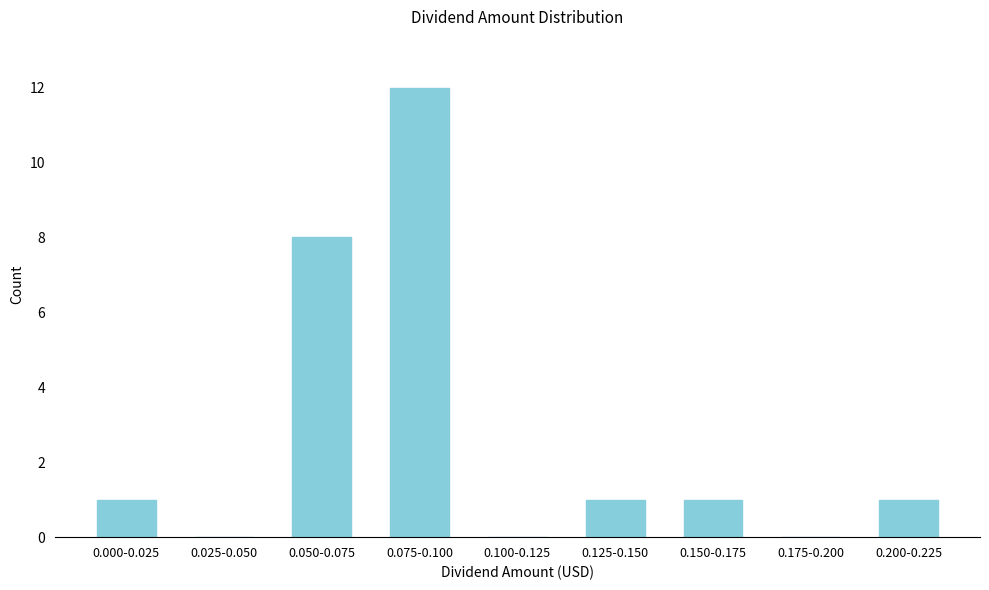

Reading right to left, list all the values displayed in this chart.

0.200-0.225=1	0.175-0.200=0	0.150-0.175=1	0.125-0.150=1	0.100-0.125=0	0.075-0.100=12	0.050-0.075=8	0.025-0.050=0	0.000-0.025=1